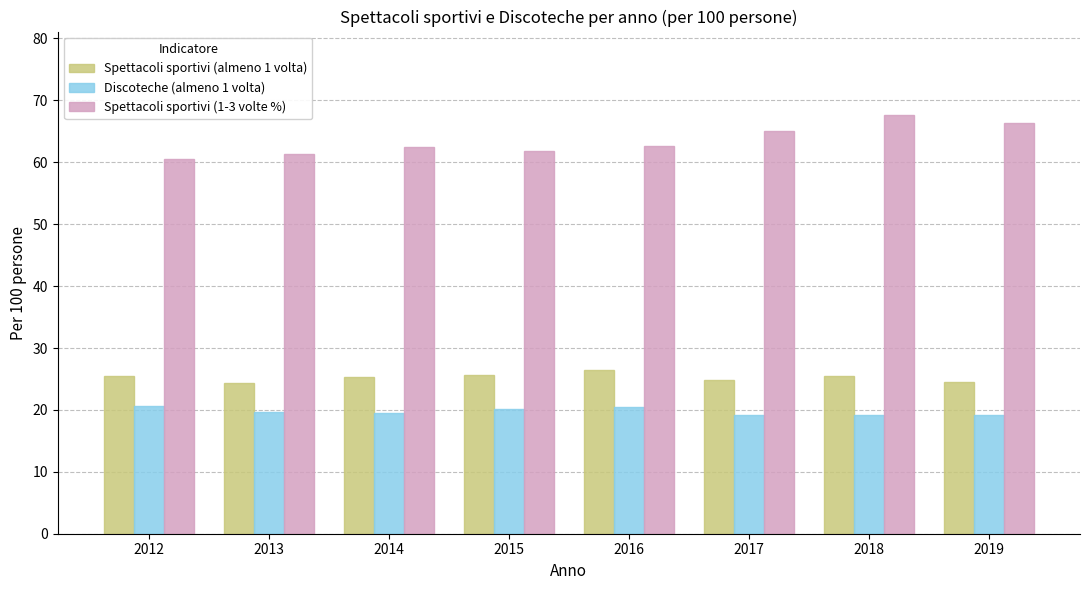

How many bars are there in total?

24